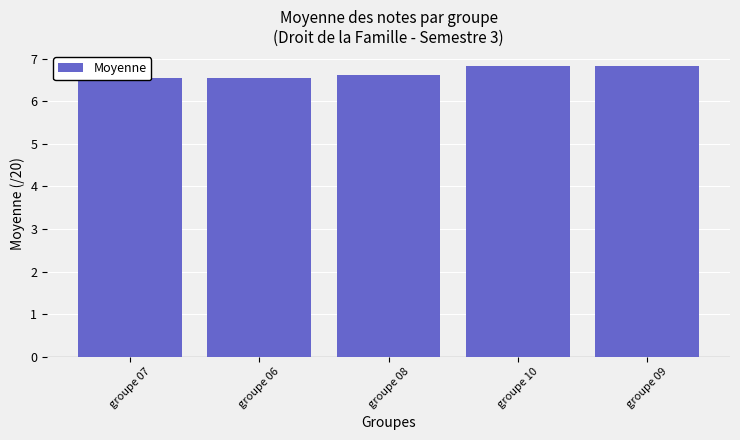

Is it true that the value at groupe 08 is 10.7?

False